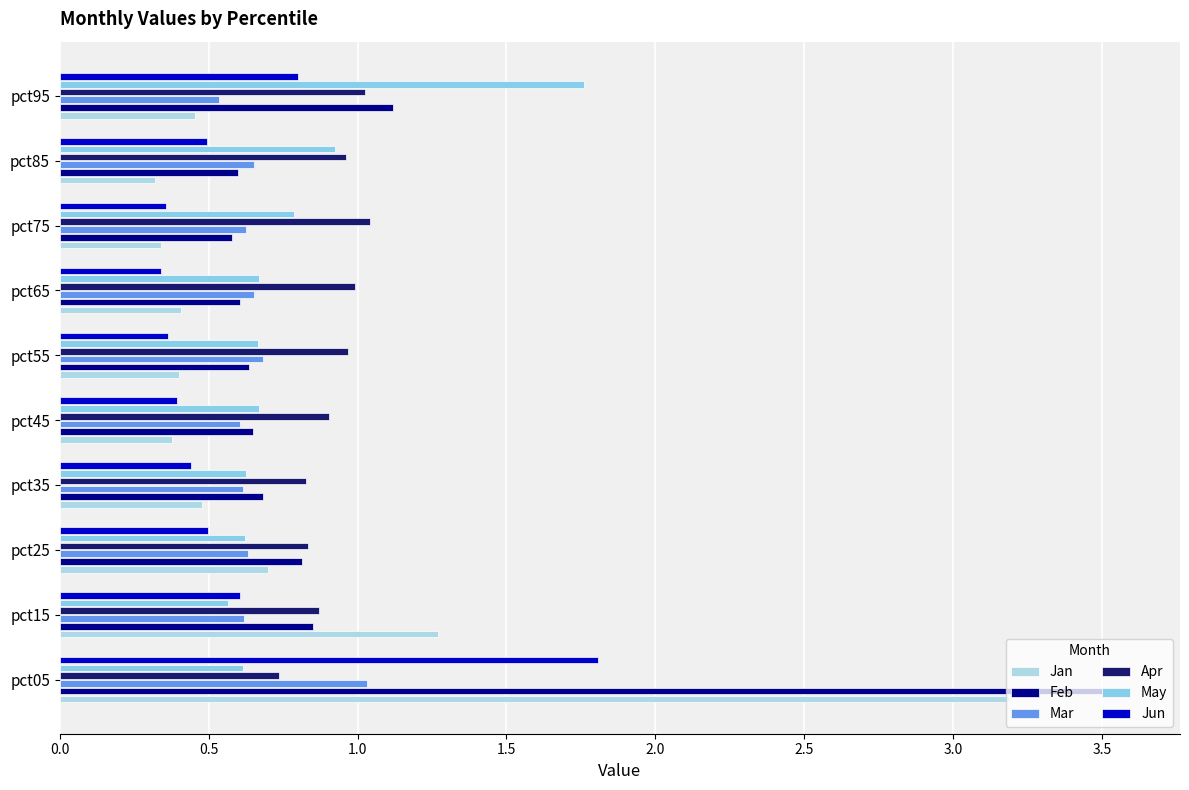

Count the number of data series in this chart.

6